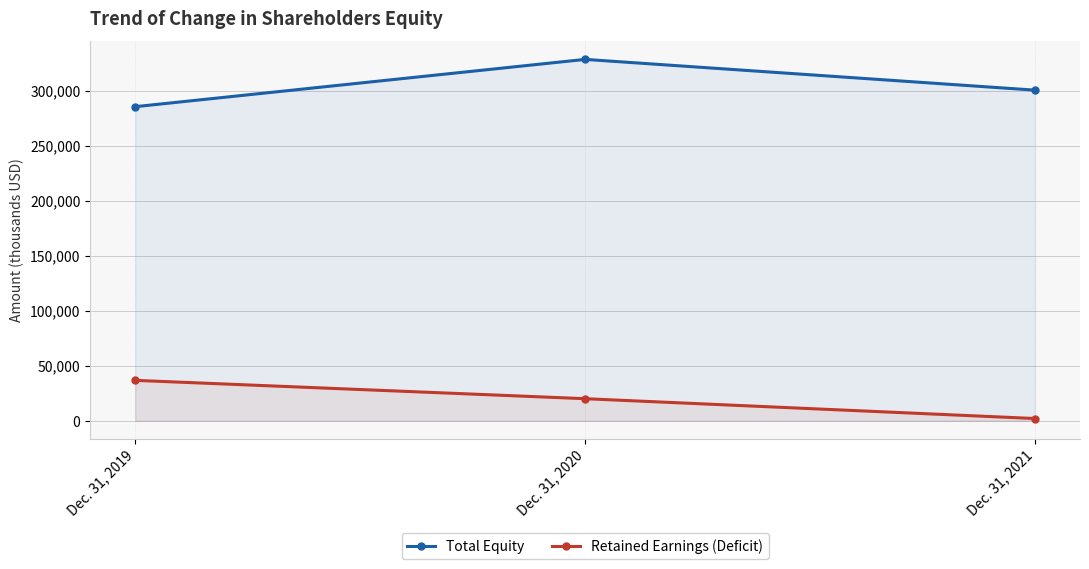

At which category is the sum across all series the highest?

Dec. 31, 2020